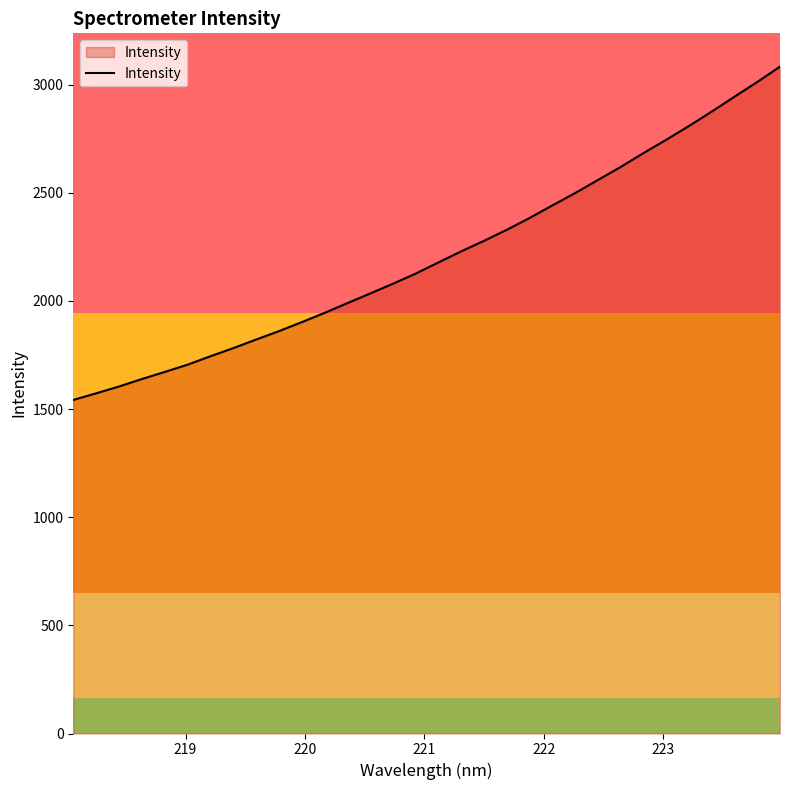

What is the smallest value displayed?

1541.8